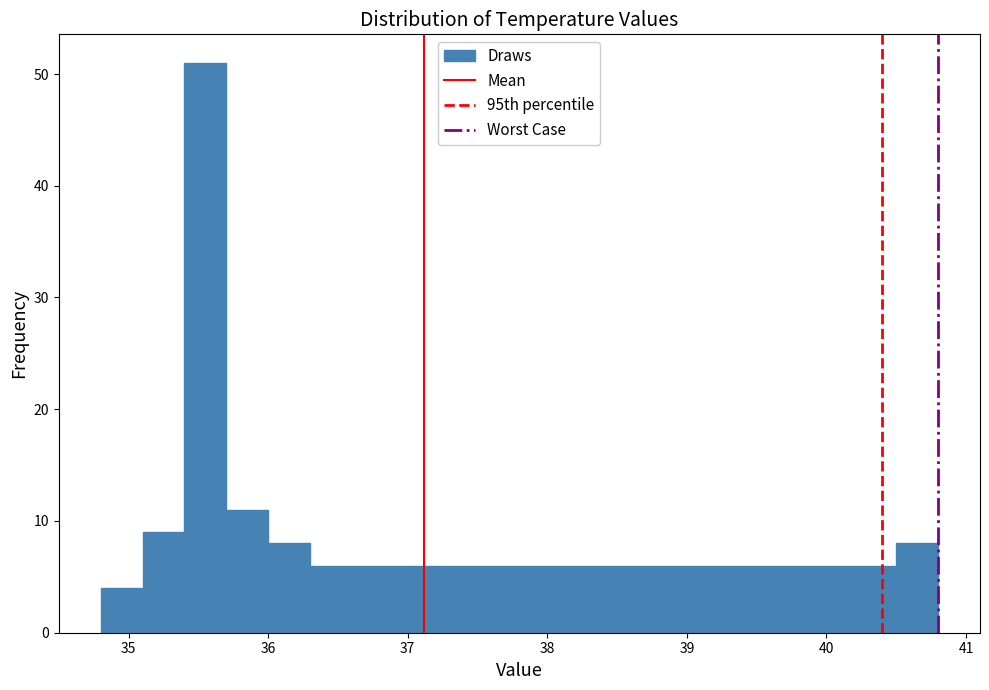

Around what value on the x-axis is the tallest bar? Give the approximate position of its centre, as read against the axis.

35.6